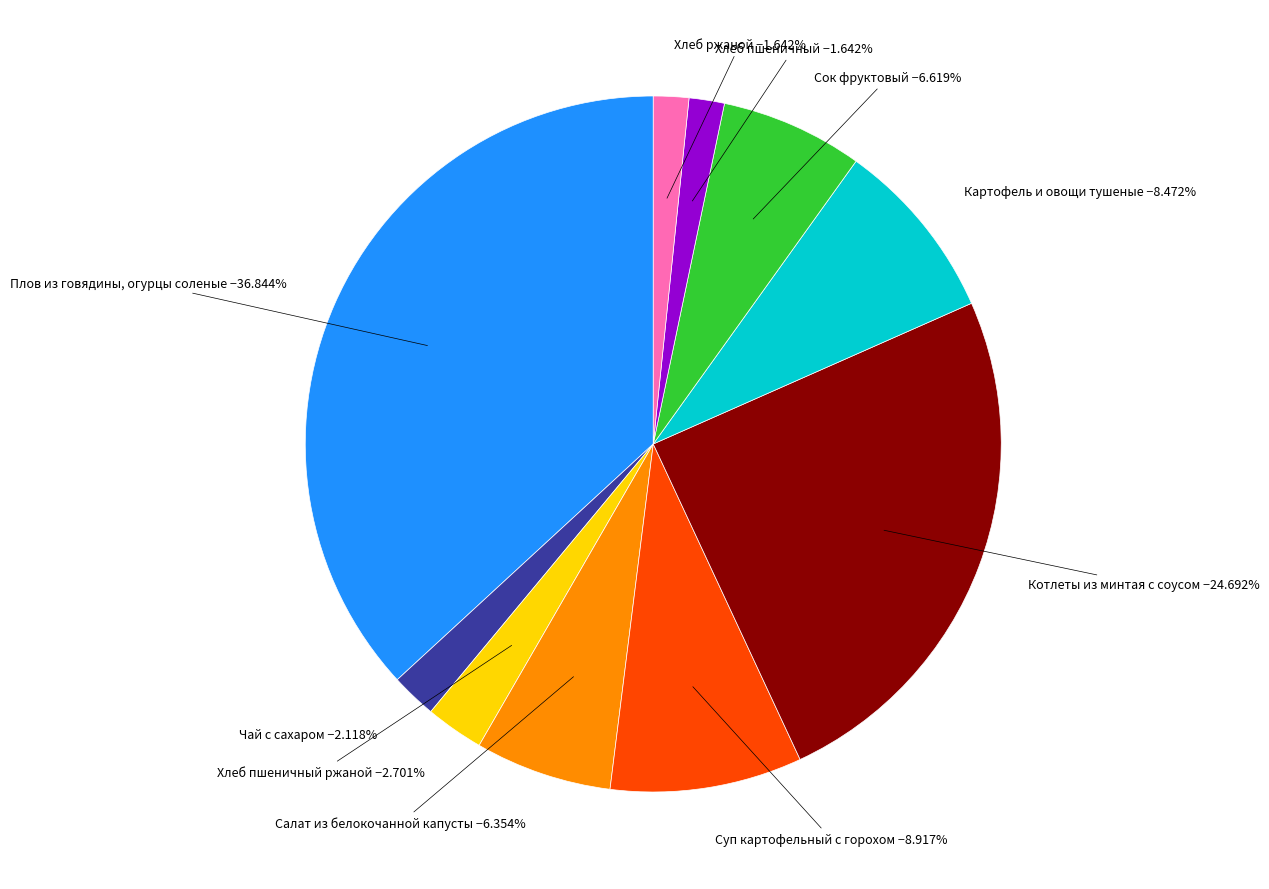

Is there any slice that represents more than half of the pie?

No